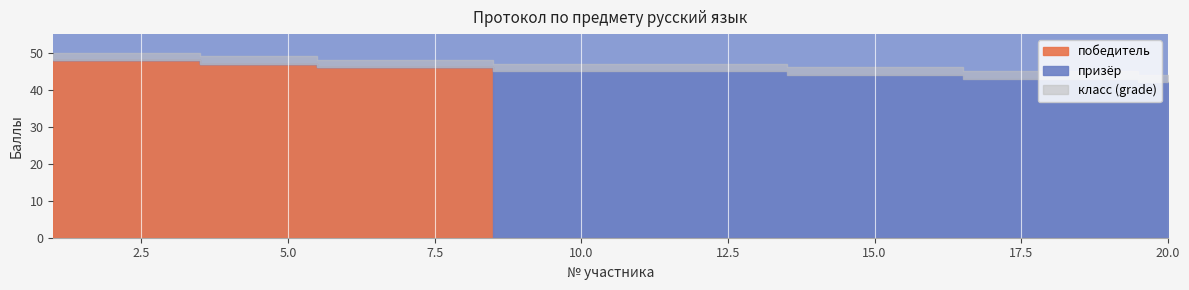

At which label does победитель reach its minimum?

9